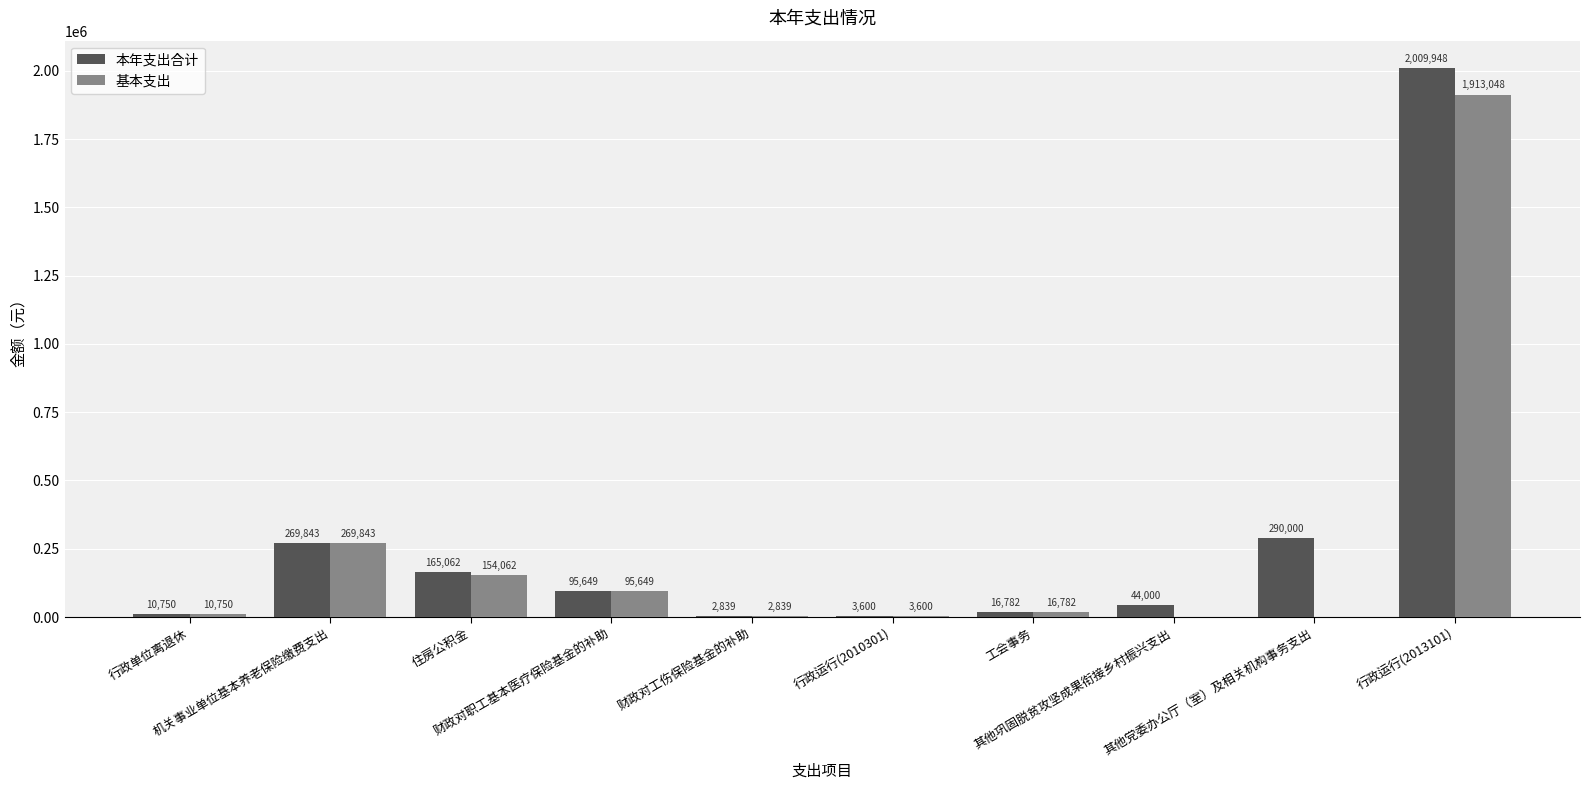

Which series has the largest total across all categories?

本年支出合计